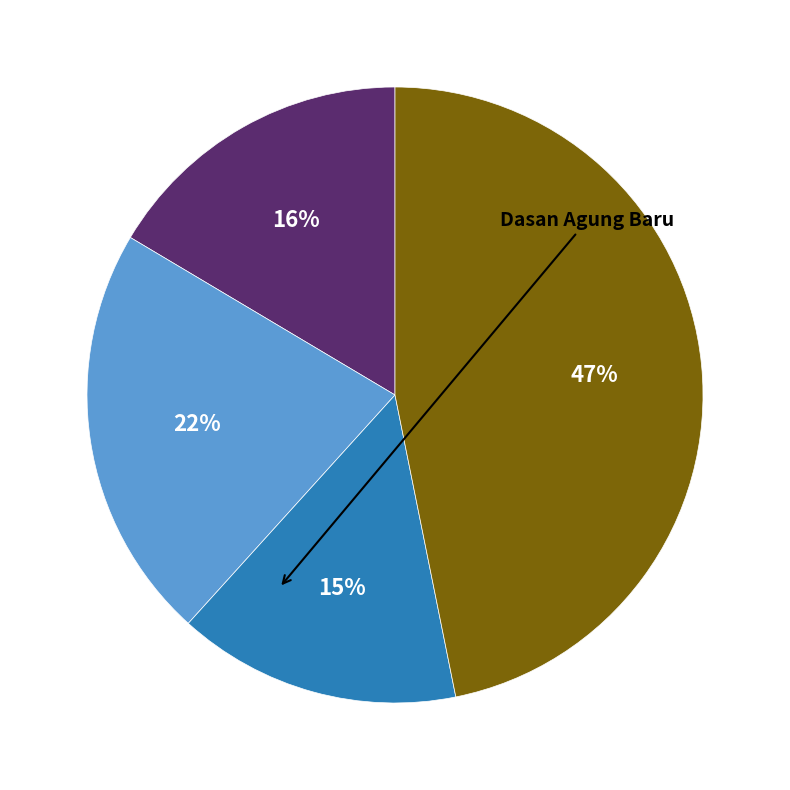

To the nearest percent, what is the average slice percentage?

25%